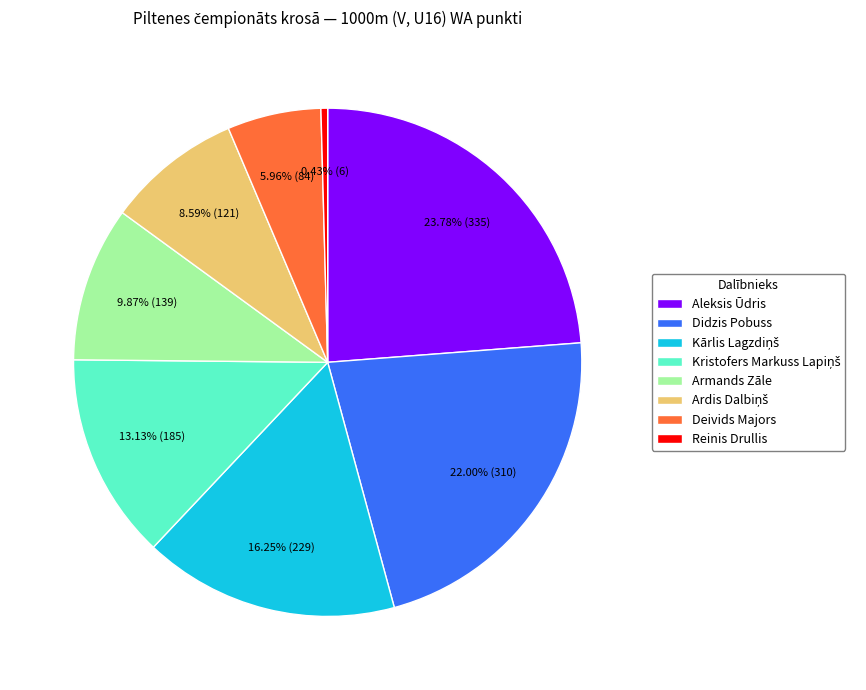

Does Deivids Majors represent more than half of the total?

No